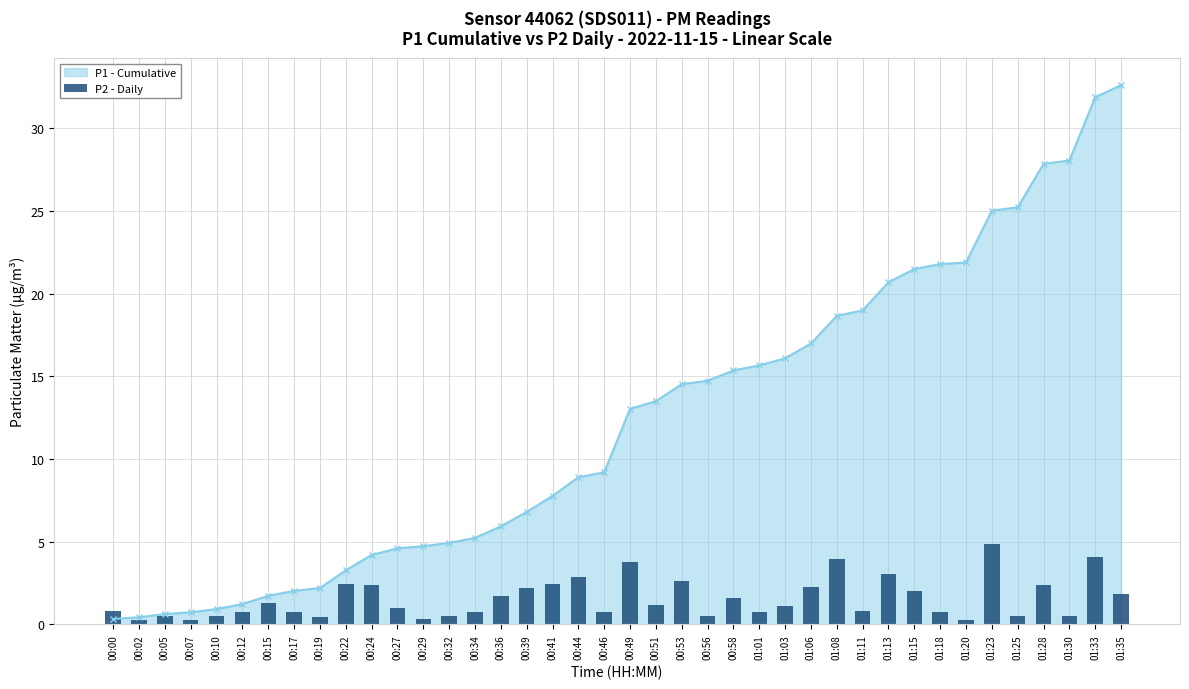

Between 01:03 and 00:49, which is larger?

00:49